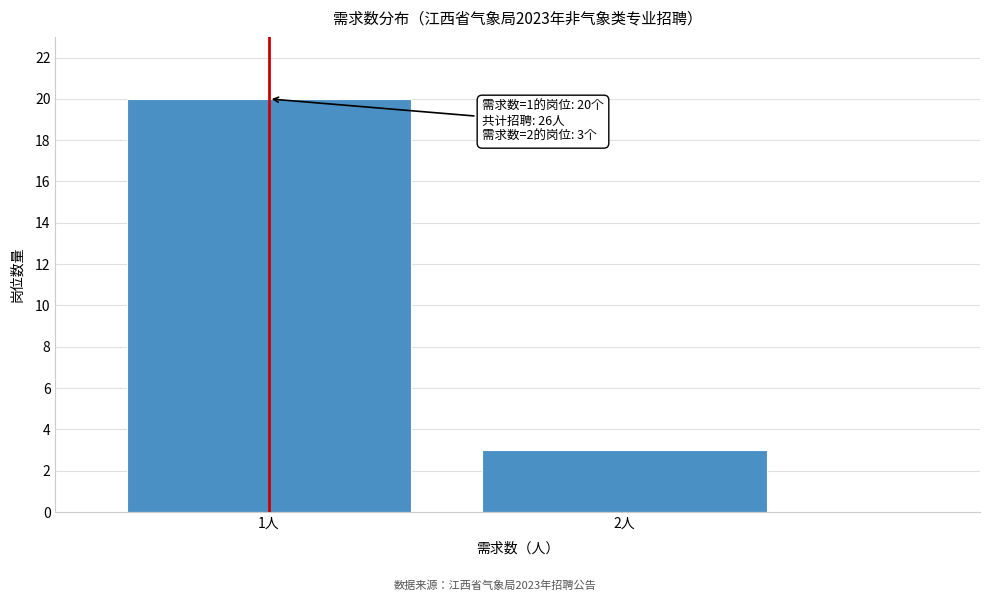

Reading left to right, list all the values displayed in this chart.

20	3